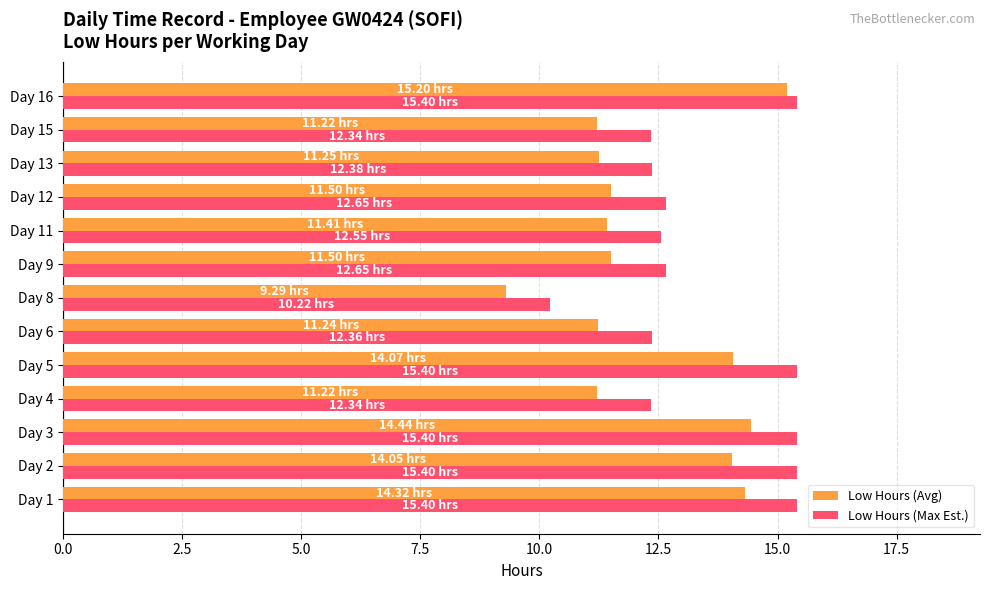

How many data points in Low Hours (Avg) are less than 11?

1